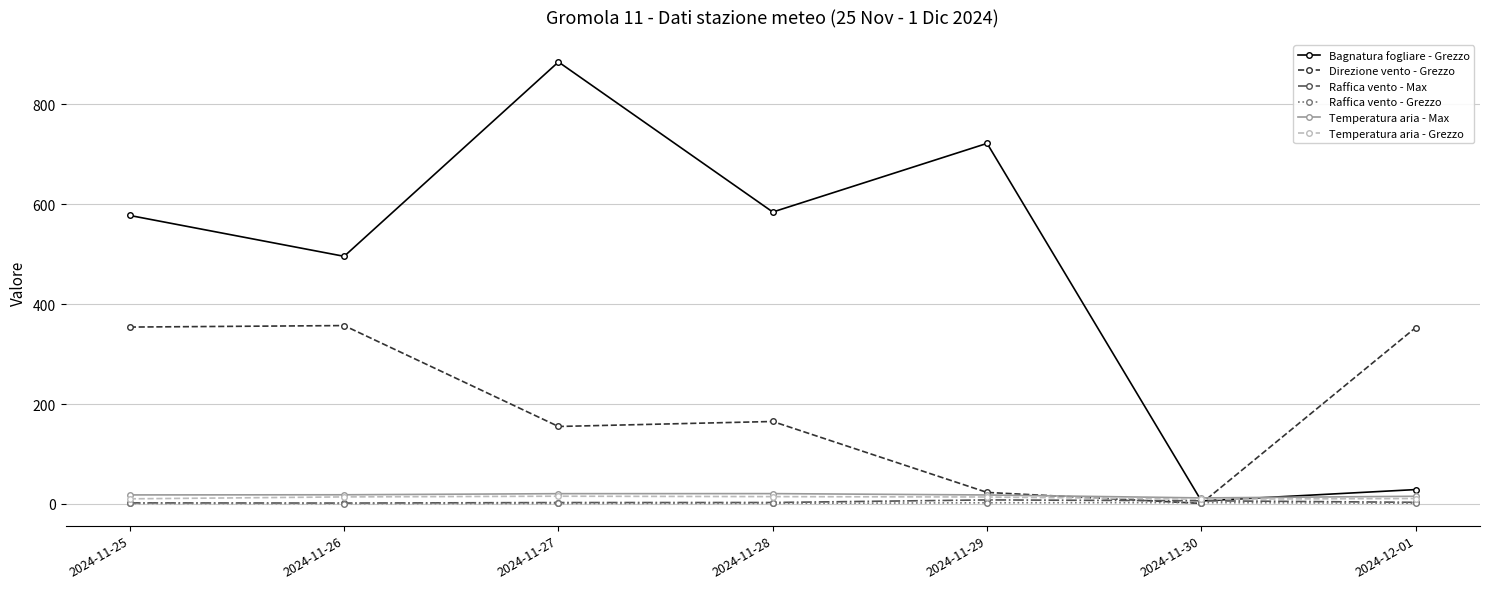

Read the Raffica vento - Max value at 2024-11-29.

8.0